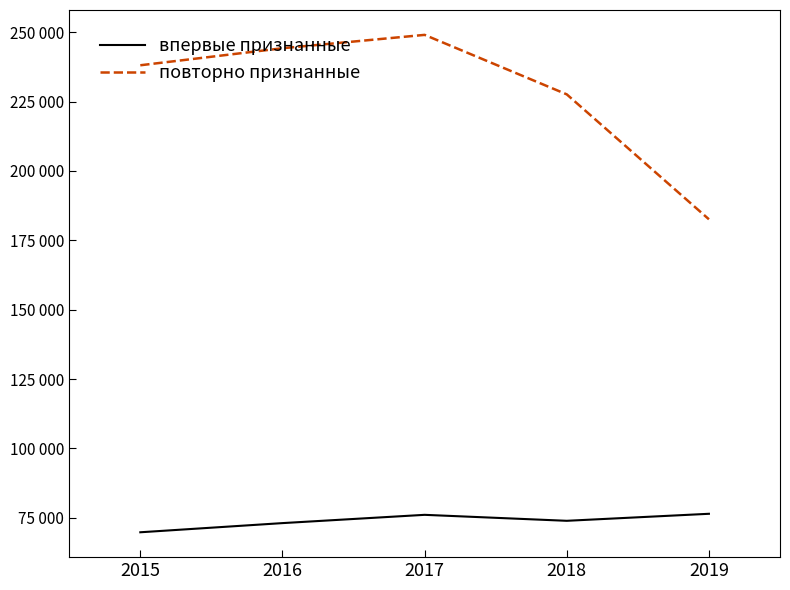

True or false: впервые признанные has a value of 69805 at 2015.

True